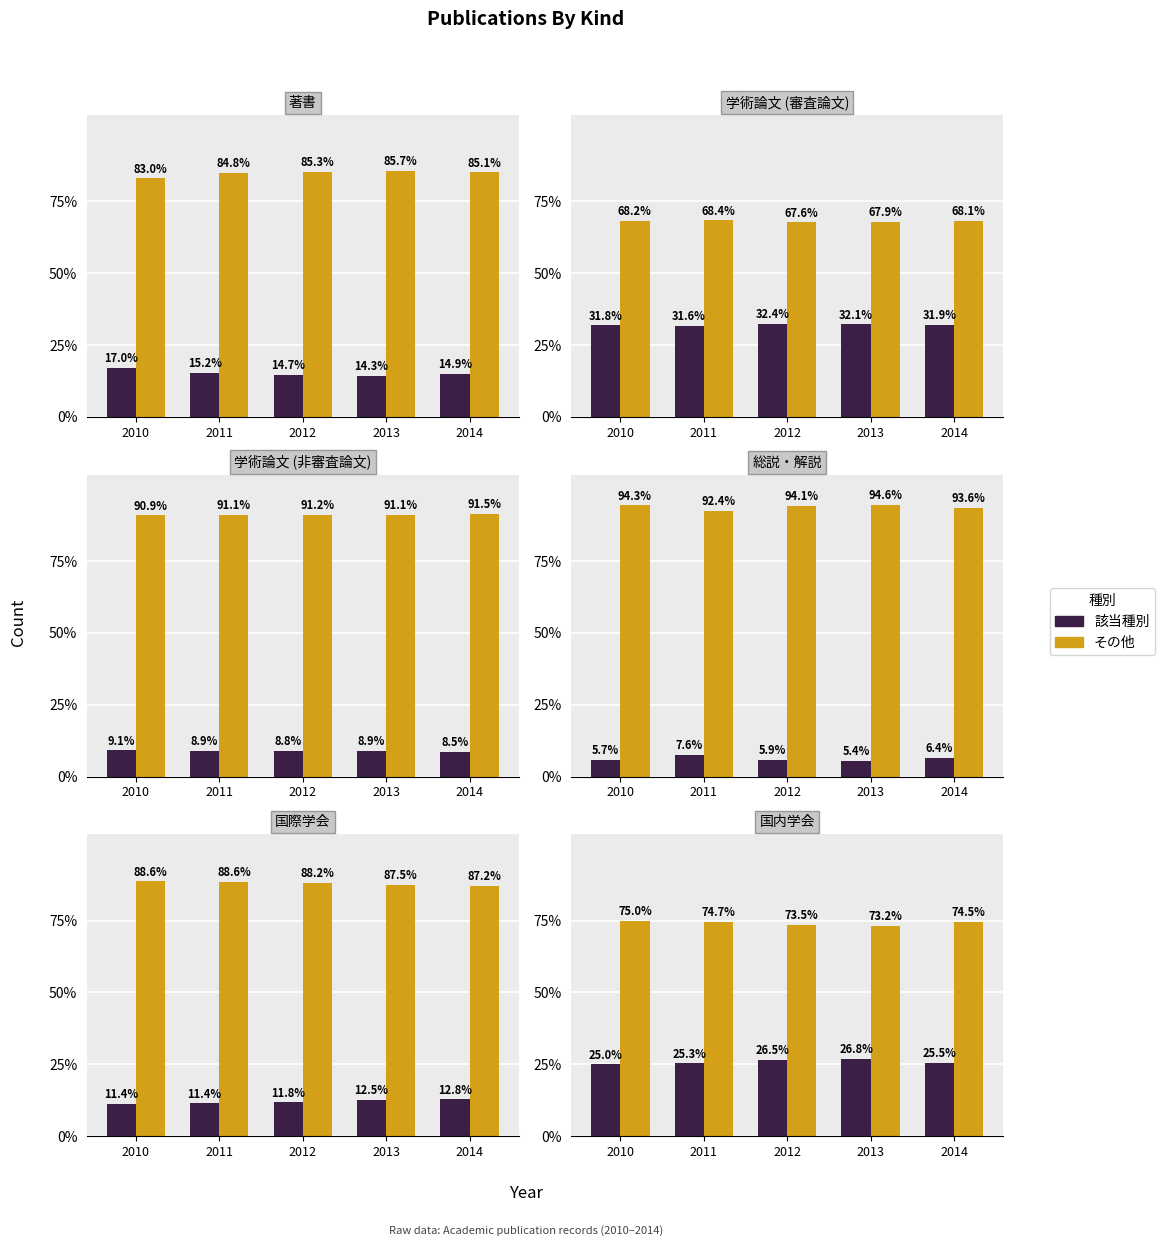

What is the difference between the maximum and minimum values in the 該当種別 series?

1.8